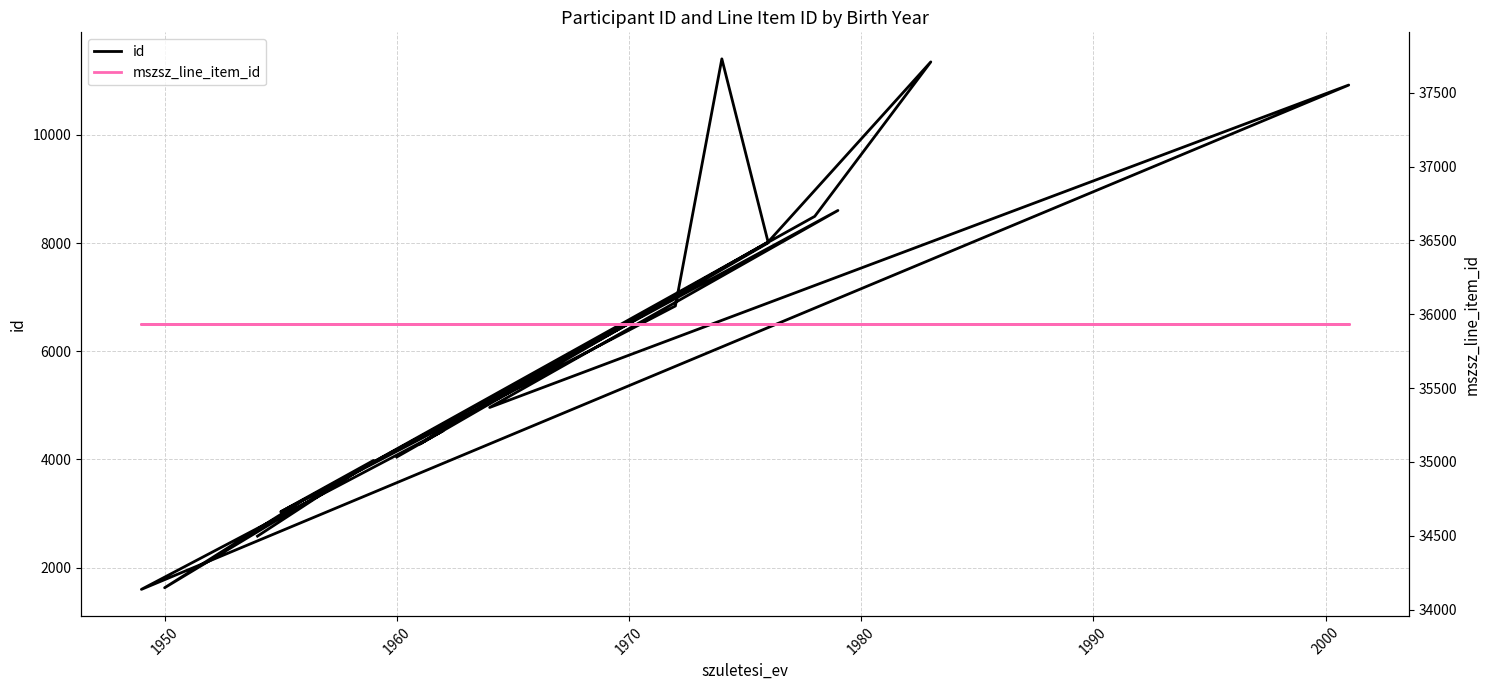

What position from the left is 1950?

2